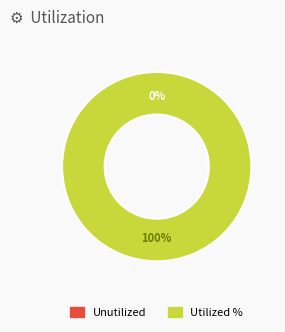

What is the majority slice?

Regular (io_index=22)